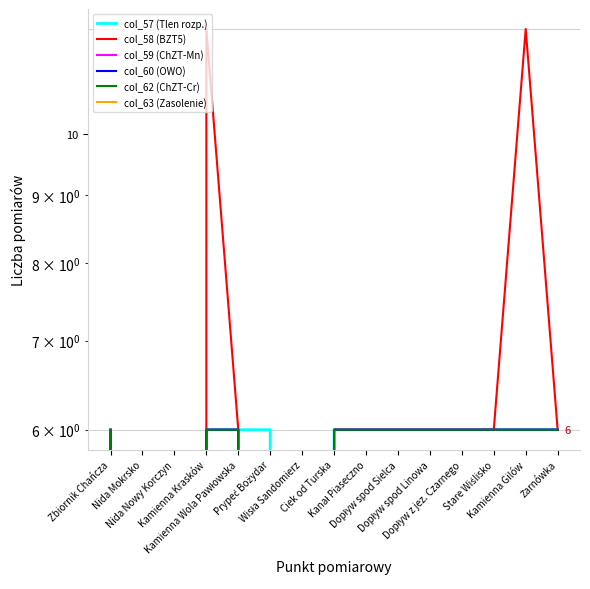

True or false: col_60 (OWO) and col_57 (Tlen rozp.) cross at least once.

False